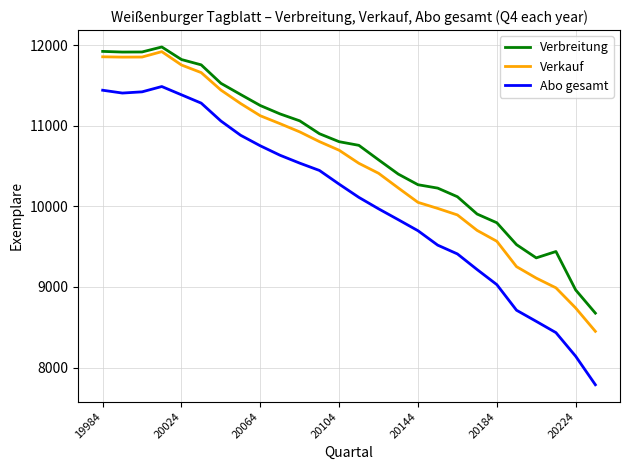

What is the difference between the maximum and minimum values in the Abo gesamt series?

3702